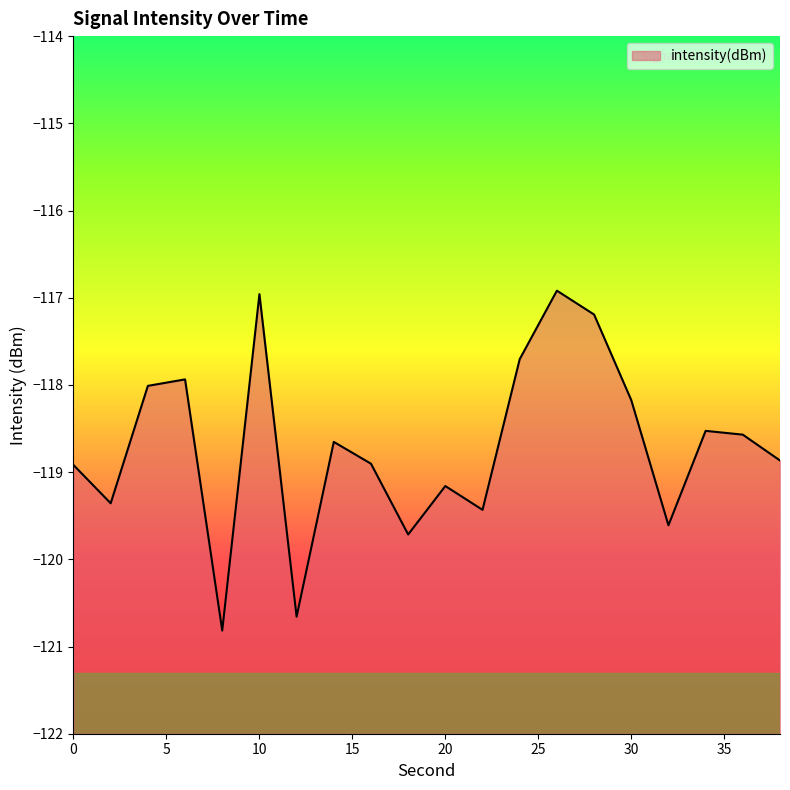

How many lines are shown in the chart?

1